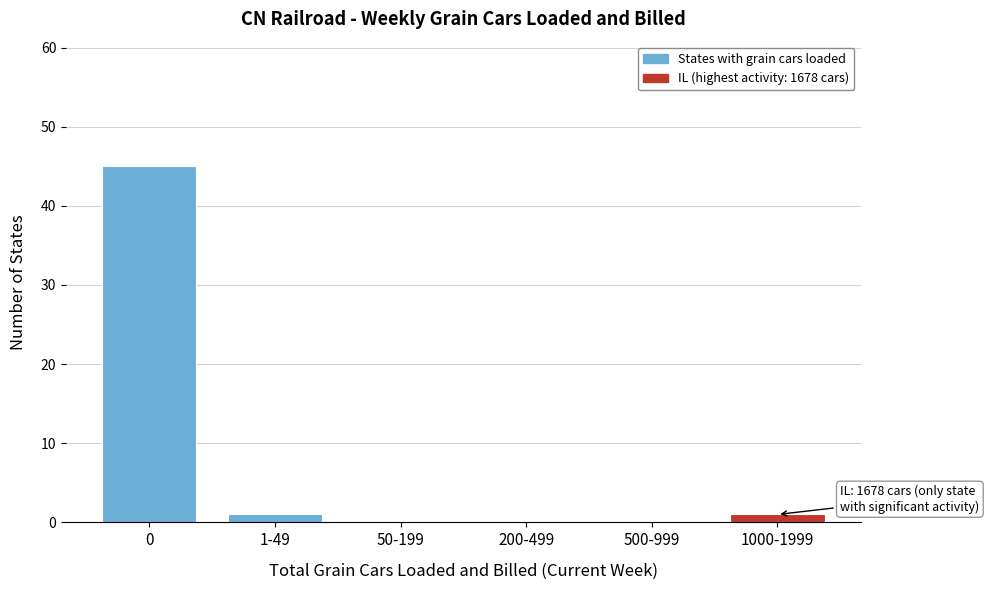

Reading left to right, extract all data points from this chart.

0=45	1-49=1	50-199=0	200-499=0	500-999=0	1000-1999=1